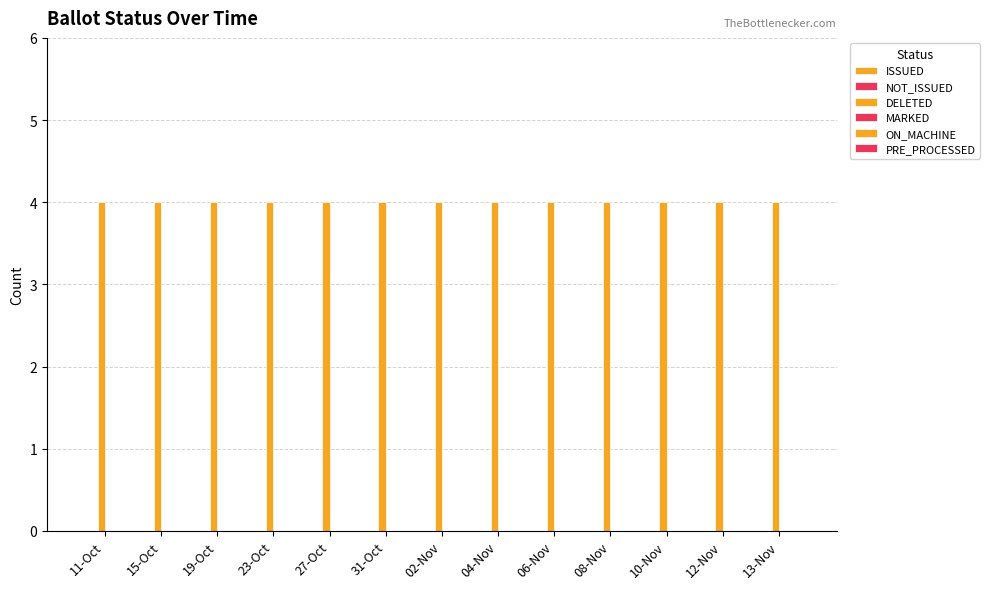

Which category has the highest value across all series?

11-Oct